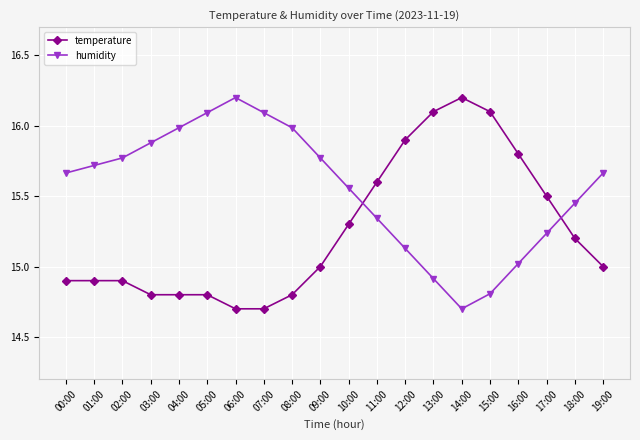

Is the value of temperature at 15:00 greater than the value of humidity at 02:00?

Yes